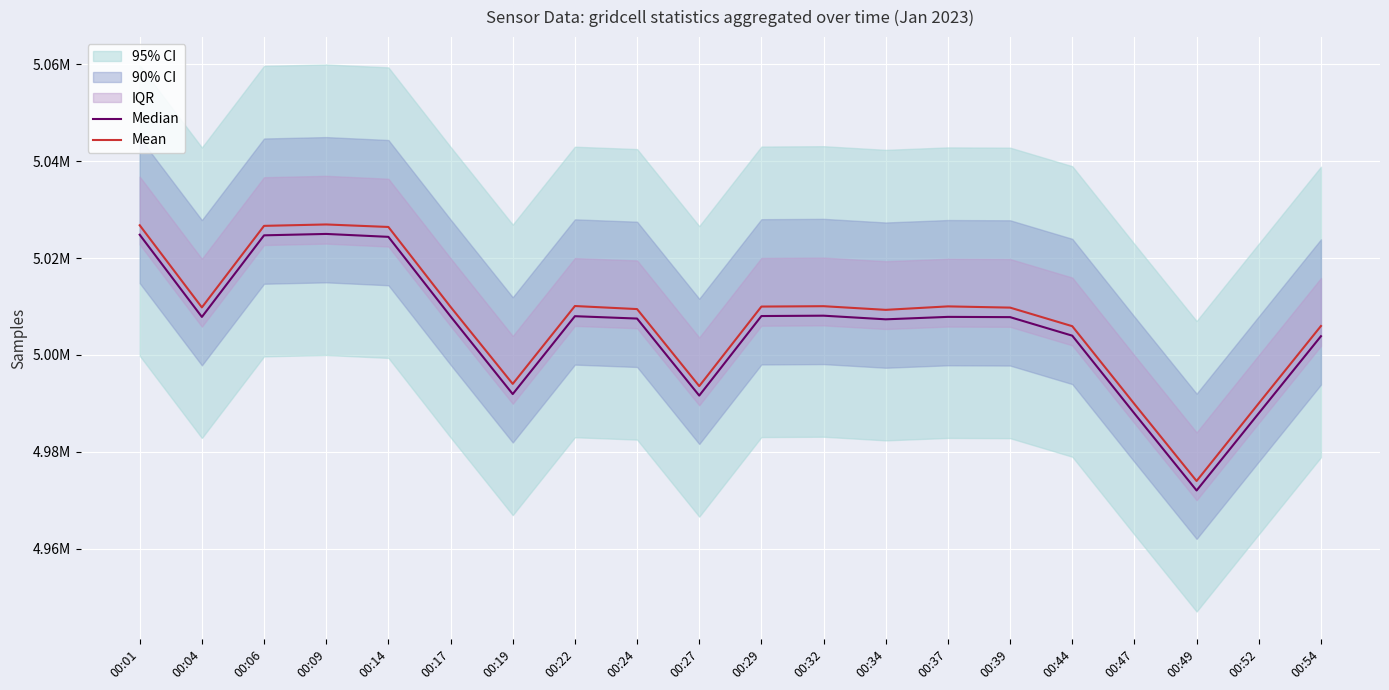

True or false: Median has a value of 5007843.0 at 00:04.

True